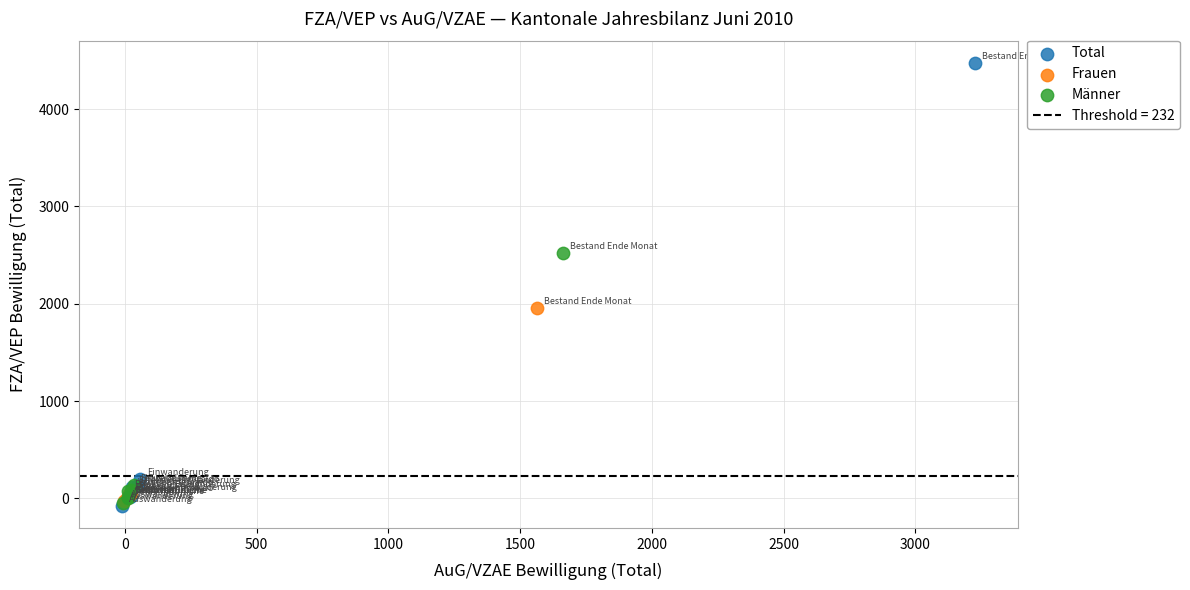

Which series contains the highest Y value?

Total